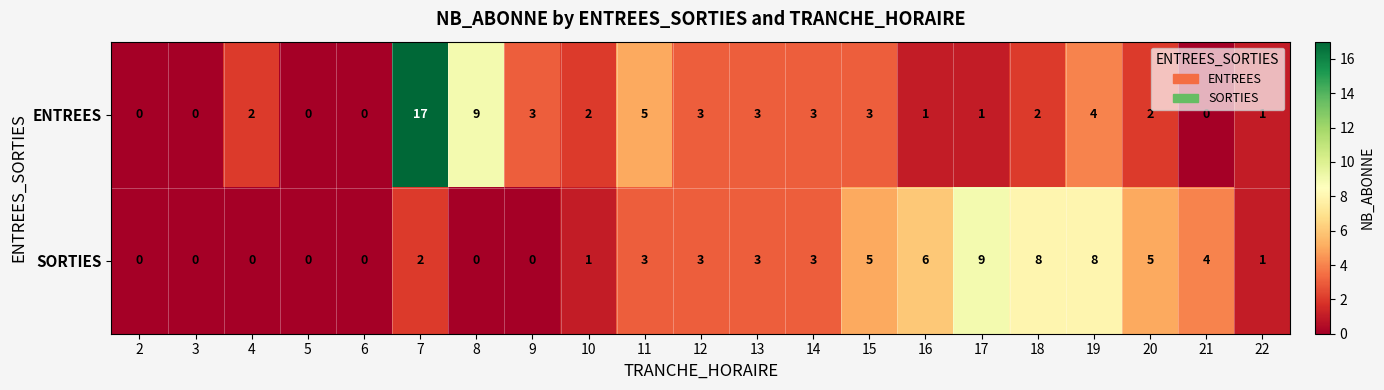

Is it true that ENTREES equals 1 at 9?

False